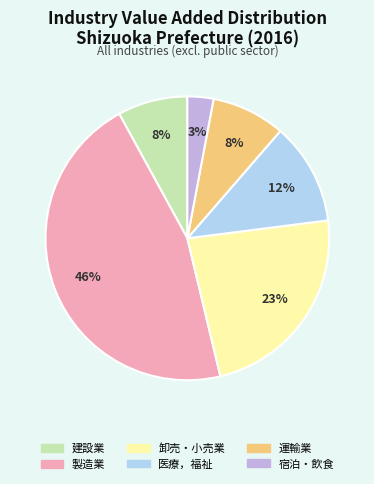

Is there a majority slice in this chart?

No